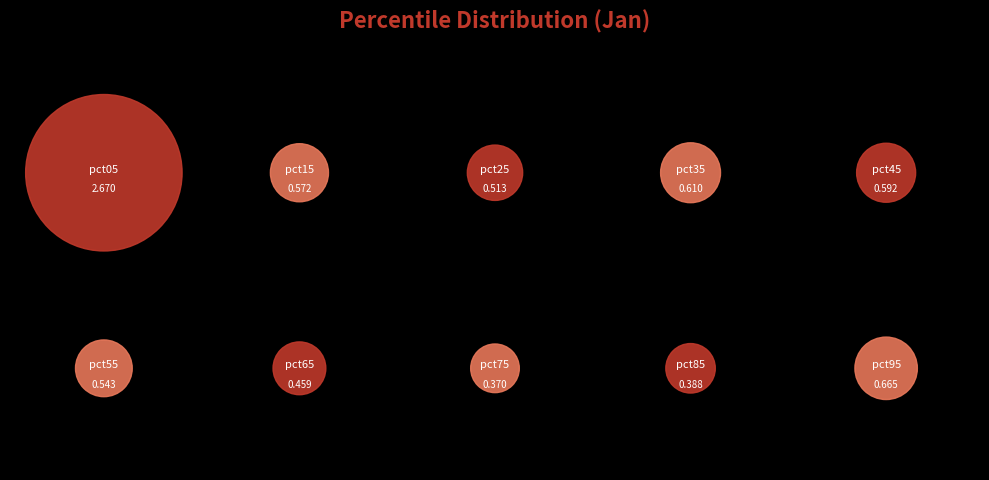

How many slices are in this pie chart?

10